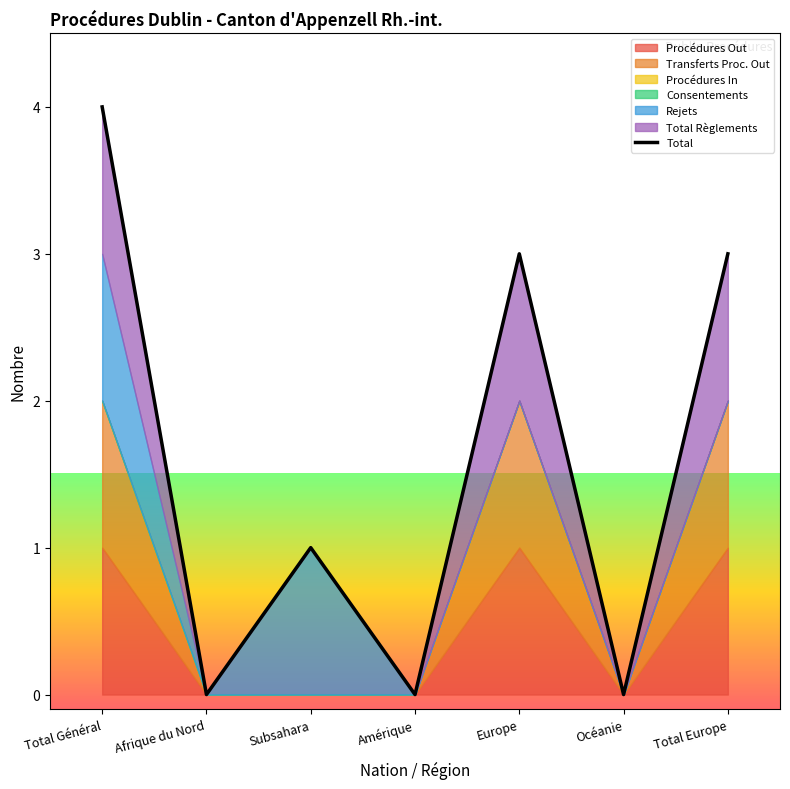

True or false: the data has more than 1 interior local peaks.

True